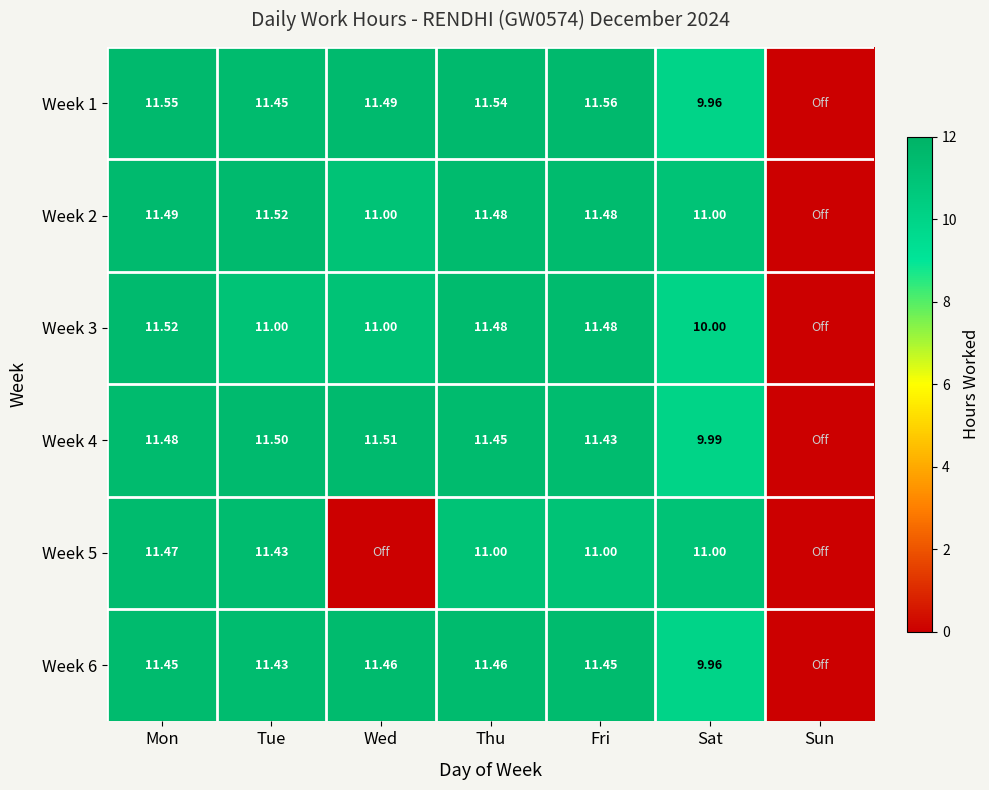

At how many categories does at least one series exceed 9?

6